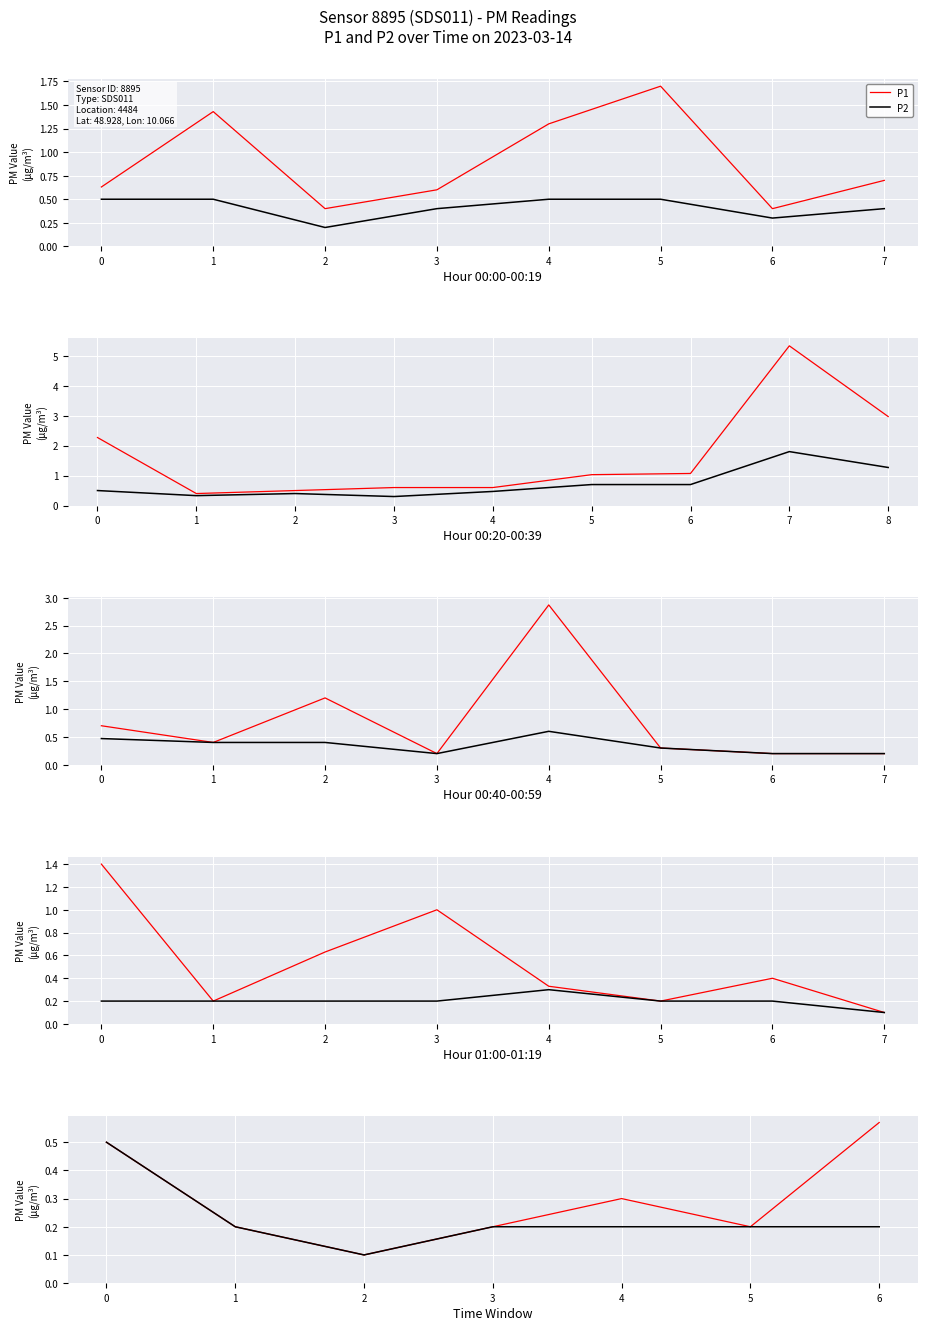

True or false: P2 has more than 1 points higher than both neighbors.

False